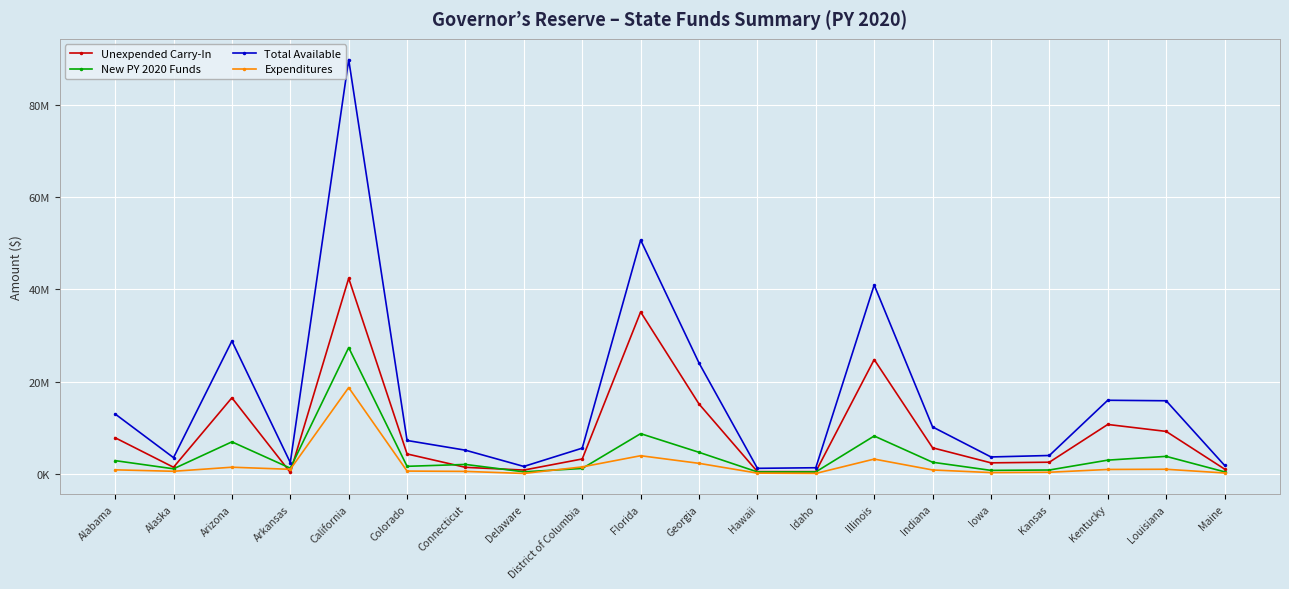

At Indiana, list the series in order from smallest to largest.

Expenditures, New PY 2020 Funds, Unexpended Carry-In, Total Available